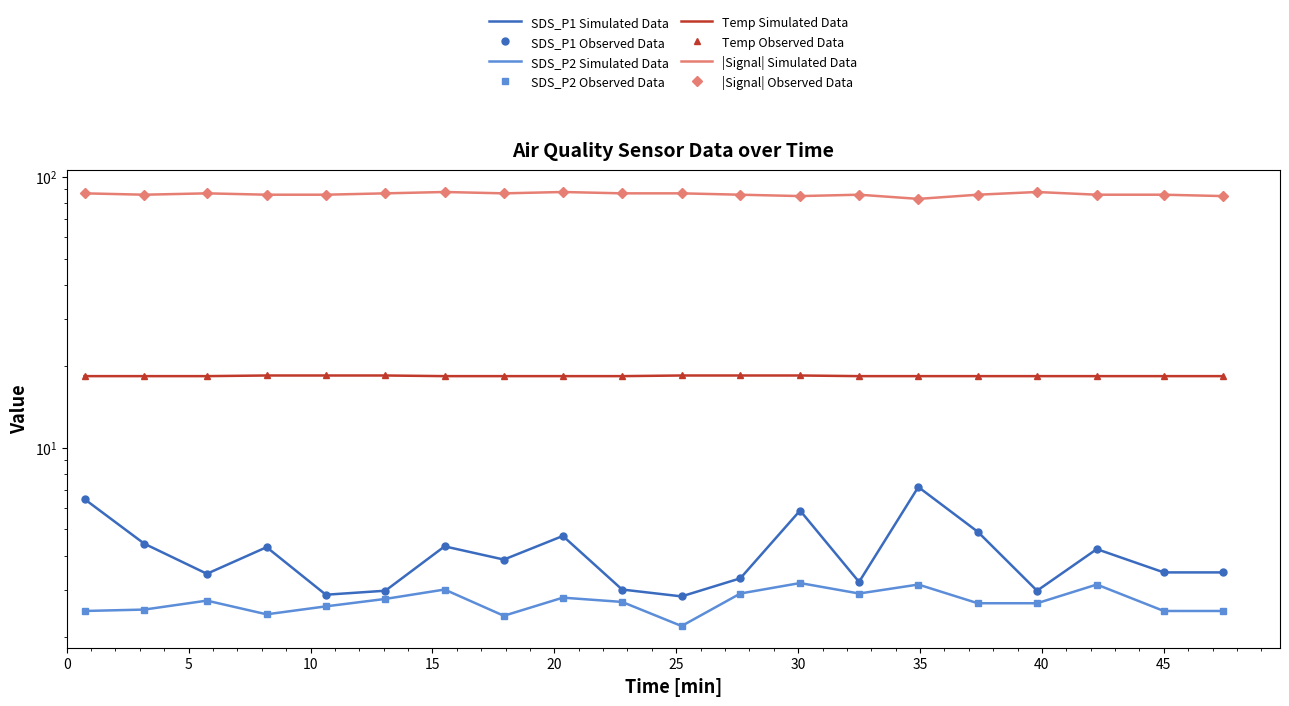

Is the value of Temp at 18 greater than the value of SDS_P1 at 0?

Yes